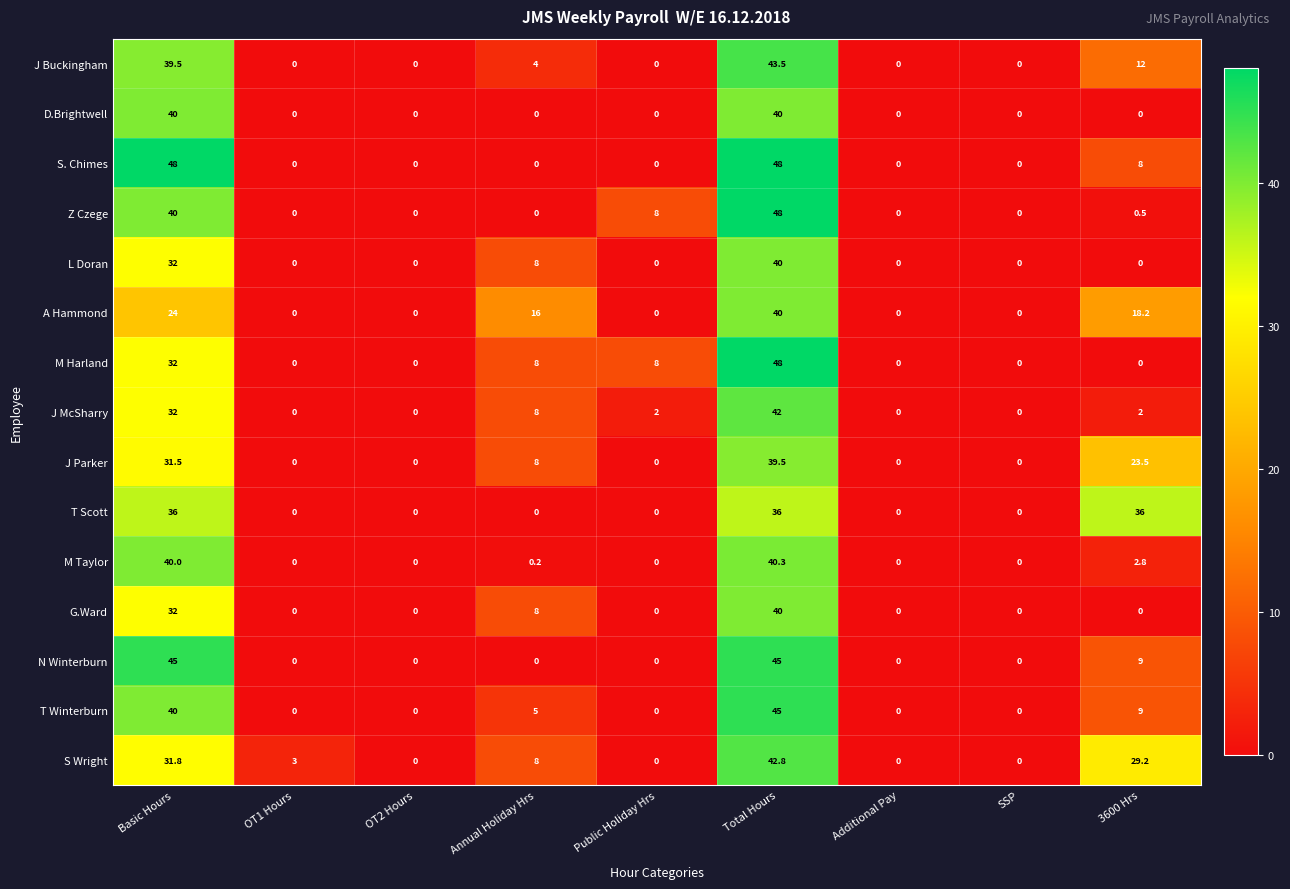

Is it true that D.Brightwell equals 15.0 at OT1 Hours?

False